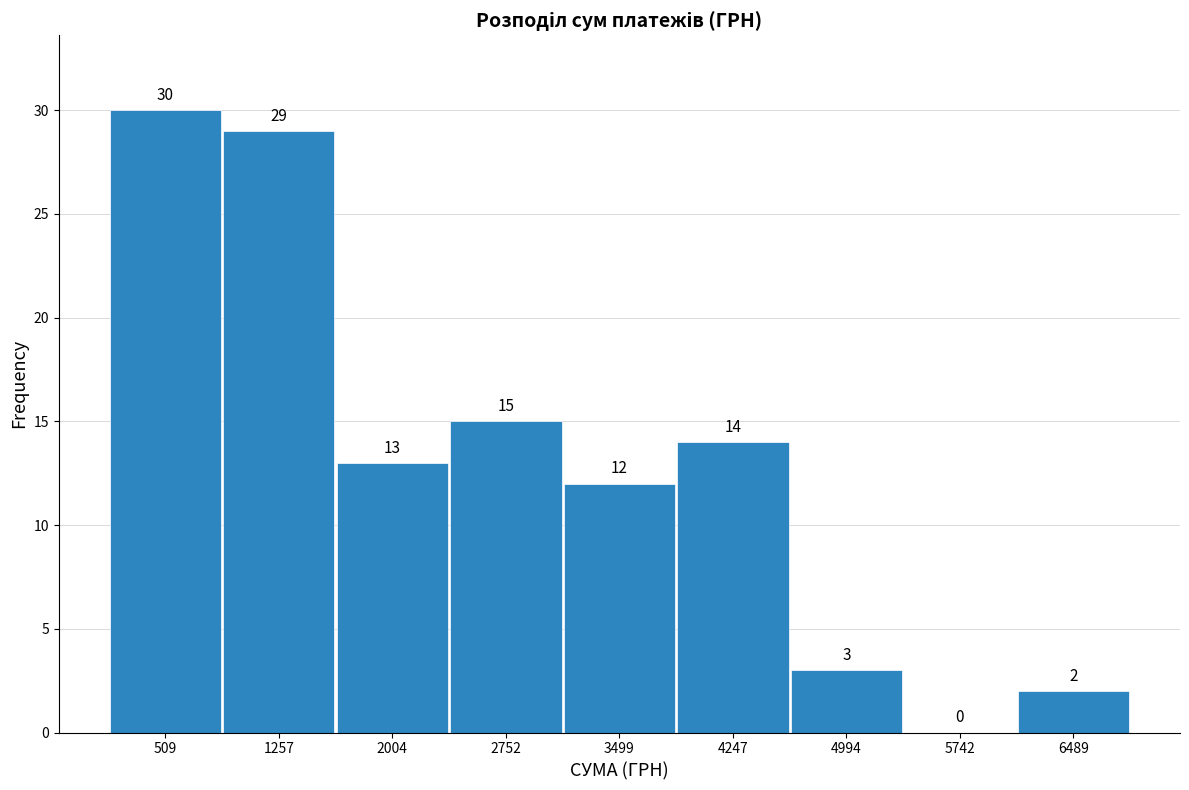

Reading left to right, transcribe this chart: for each bar, give the range it covers on the x-axis and its height. The bar edges are not printed on the chart, so give them approximately, as read against the axis.

100 to 900: 30
900 to 1600: 29
1600 to 2400: 13
2400 to 3100: 15
3100 to 3900: 12
3900 to 4600: 14
4600 to 5400: 3
5400 to 6100: 0
6100 to 6900: 2